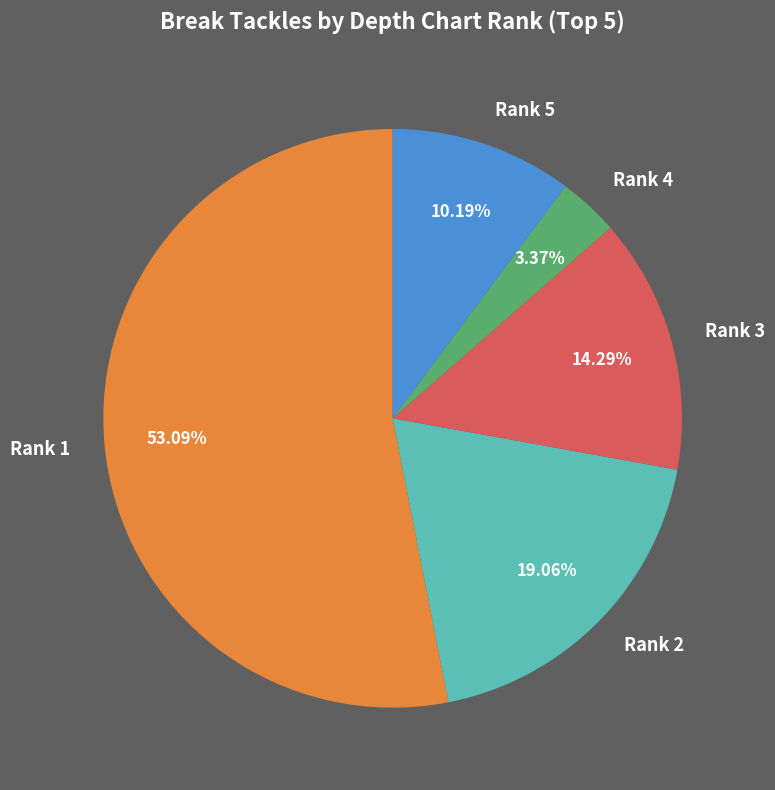

Combined, do Rank 3 and Rank 4 account for over 50%?

No